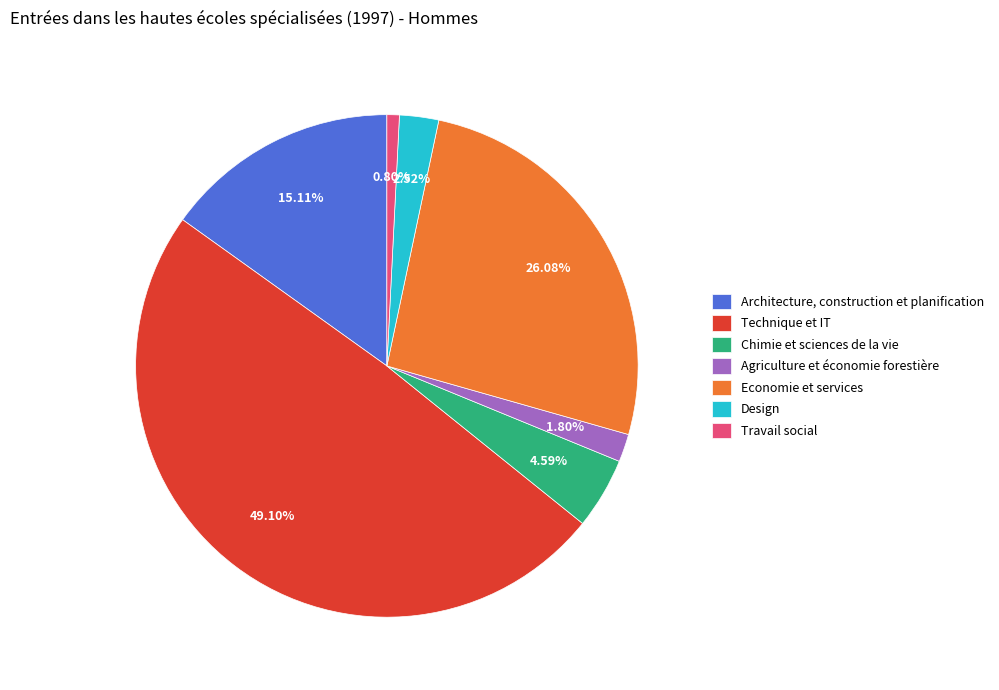

Rank the categories by value from highest to lowest.

Technique et IT, Economie et services, Architecture, construction et planification, Chimie et sciences de la vie, Design, Agriculture et économie forestière, Travail social